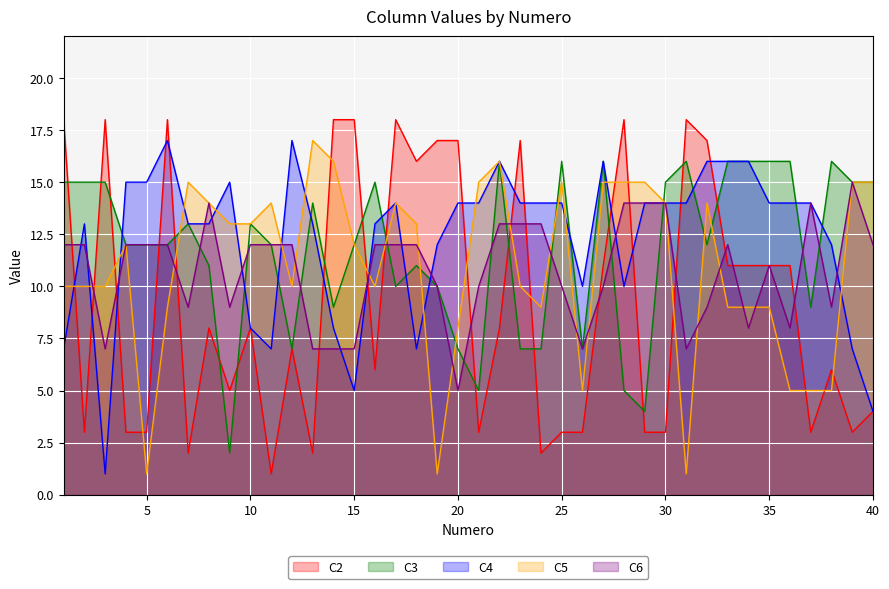

What is the average value of the C2 series?

9